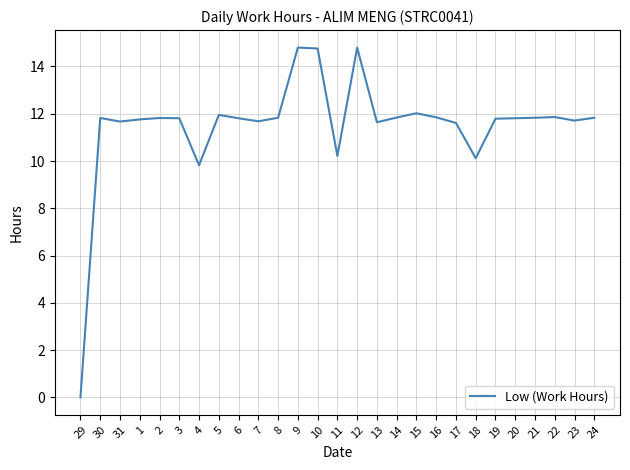

What position from the right is 30?

26